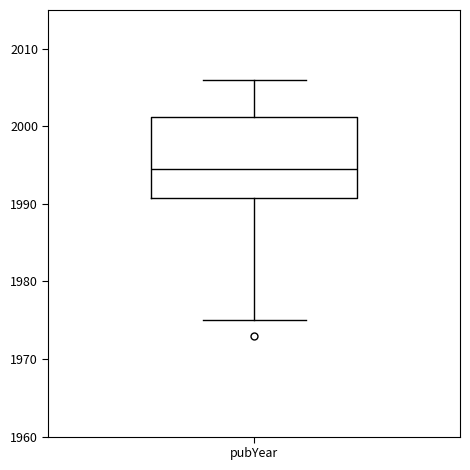

Transcribe this box plot: give where the median line is, the range the box spans, and where the two whiskers end, as read against the y-axis. The values are not printed on the chart, so give them approximately, as read against the axis.

median 1995, box 1991 to 2001, whiskers 1975 to 2006